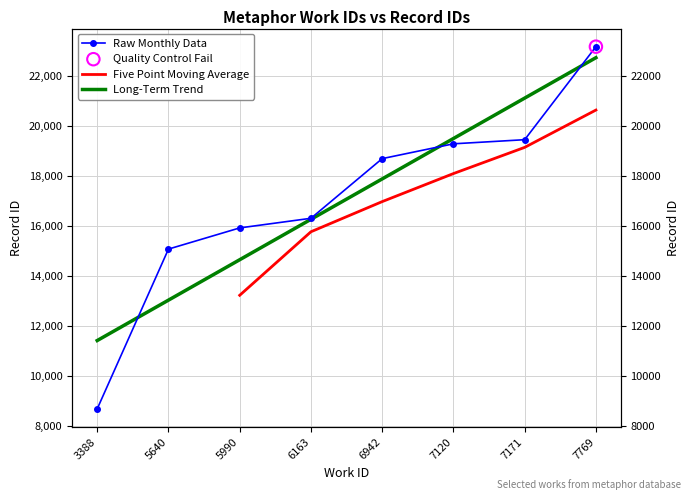

What is the change in value from 3388 to 5640?

+6406